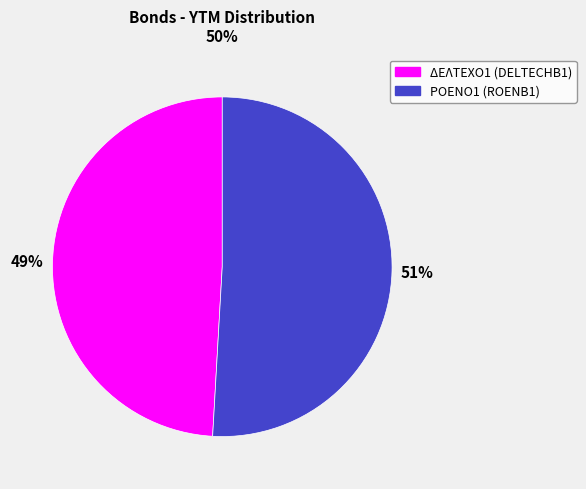

Is the sum of ΡΟΕΝΟ1 (ROENB1) and ΔΕΛΤΕΧΟ1 (DELTECHB1) greater than half?

Yes